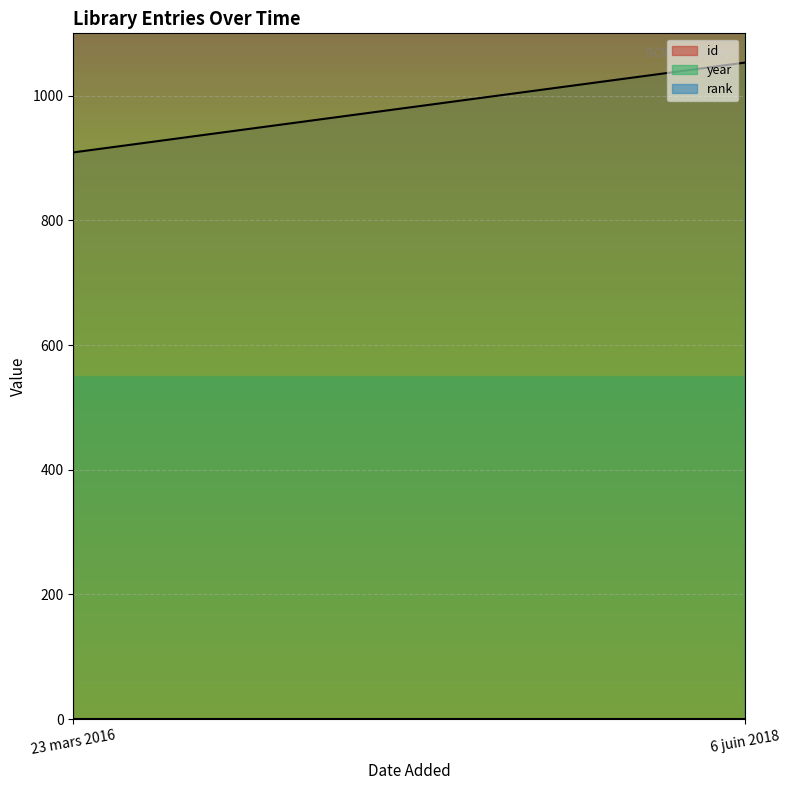

Count the id values in the range 909 to 1053.

2